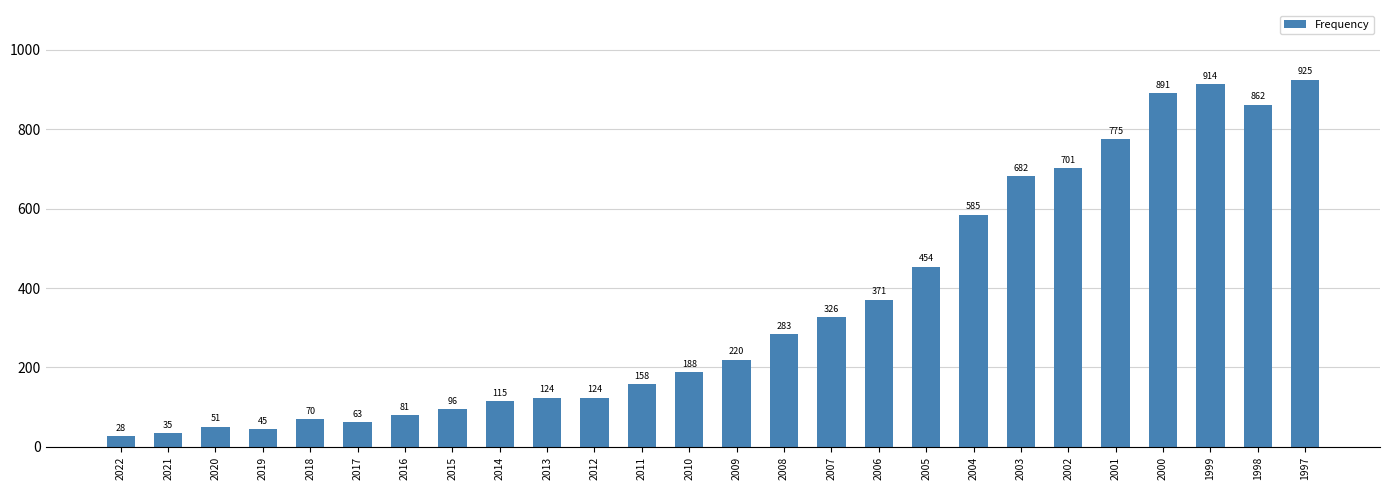

Where is the data nearest to the value 476?

2005